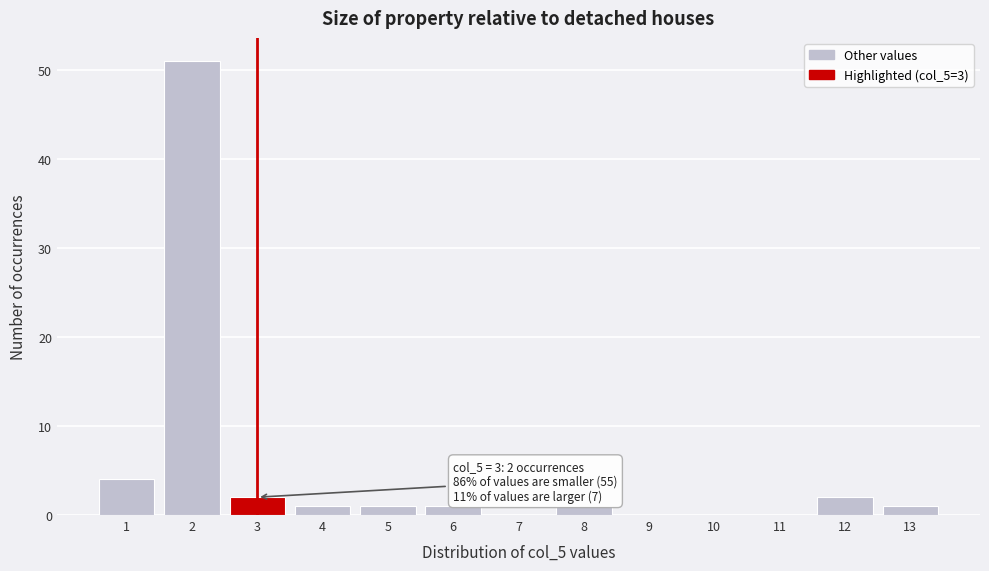

Which range on the x-axis has the tallest bar?

1.5 to 2.5